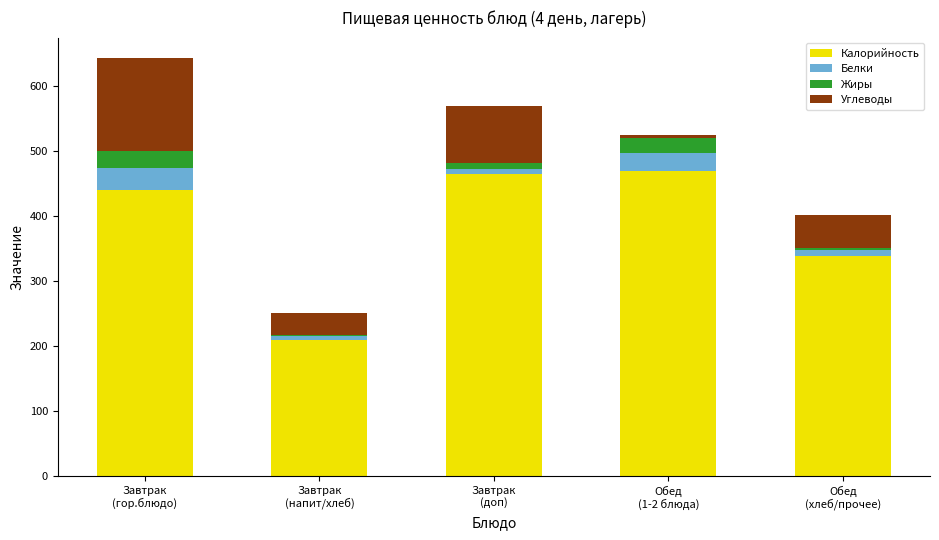

How many categories are shown in the chart?

5